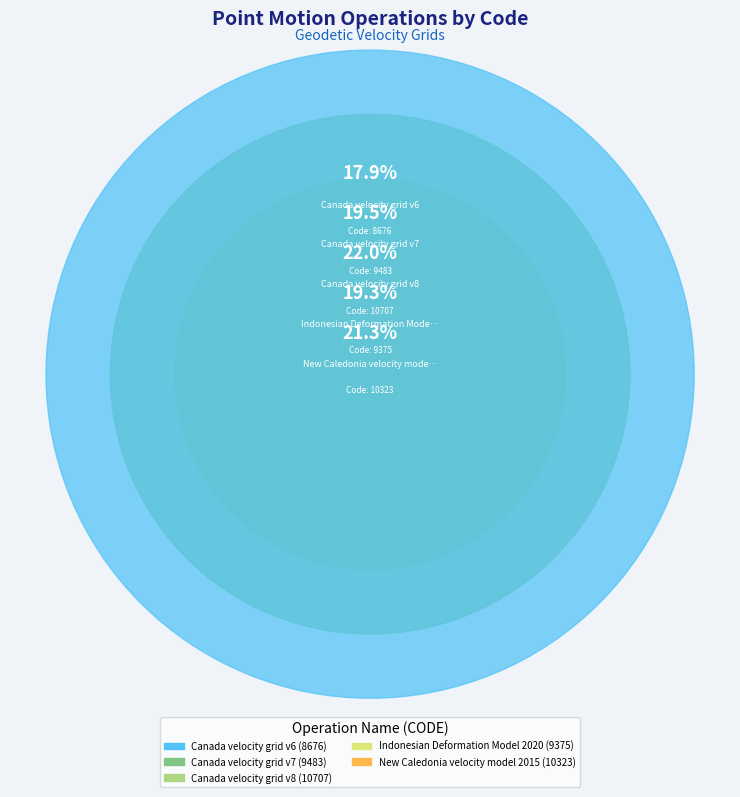

To the nearest percent, what is the average slice percentage?

20%